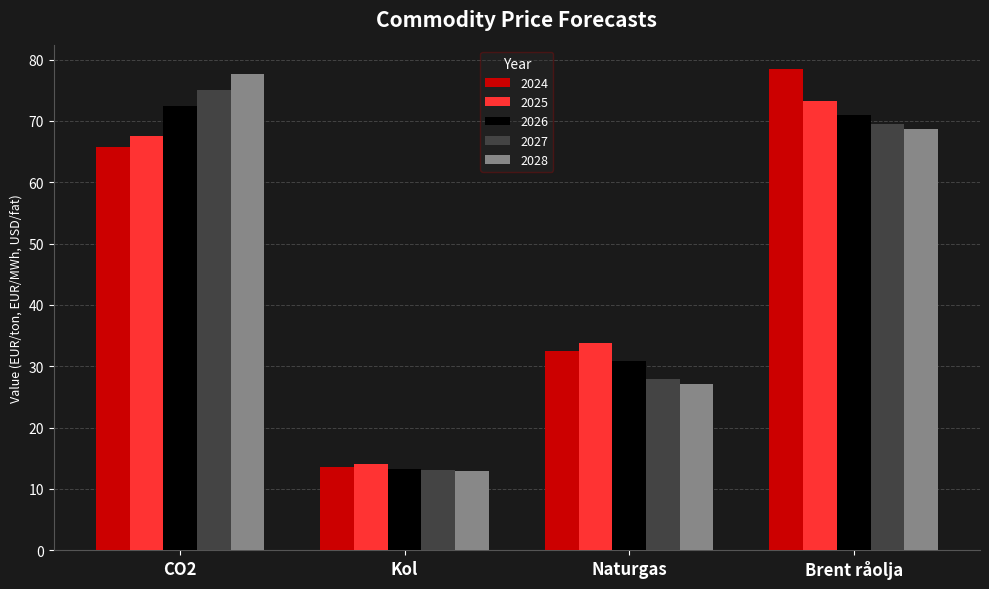

How many groups of bars are there?

4